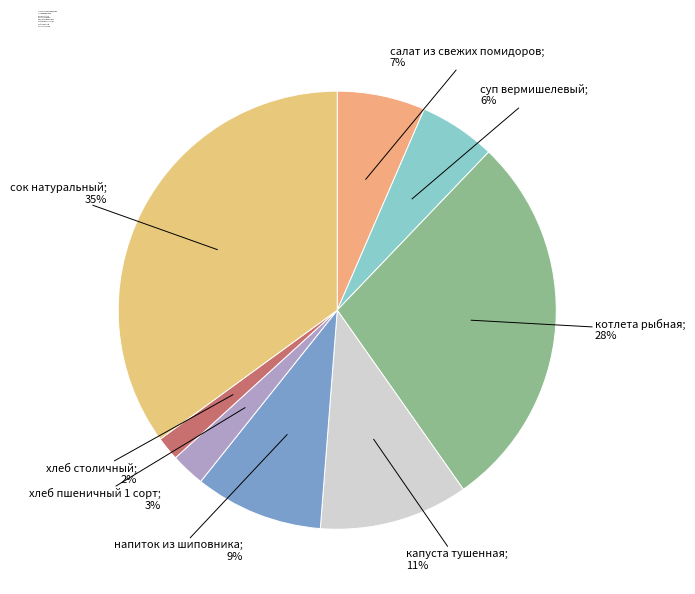

Does any single category account for the majority?

No